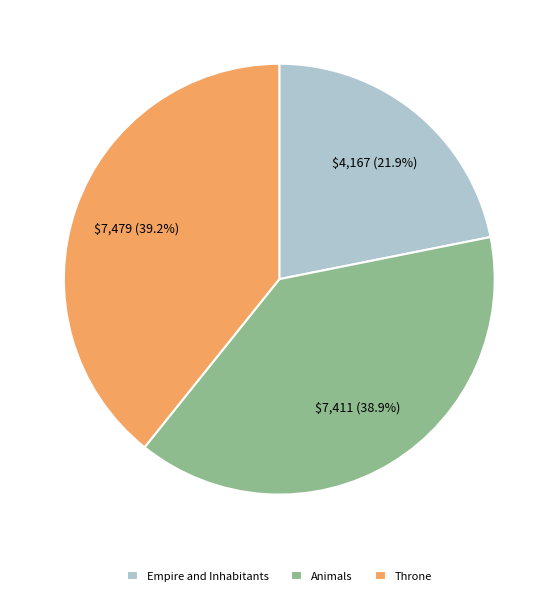

To the nearest percent, what portion does Throne represent?

39%